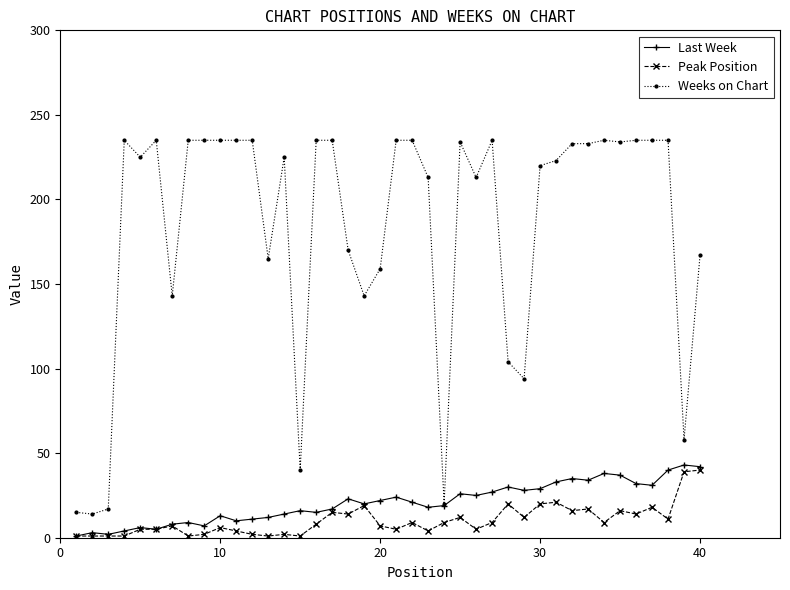

True or false: Weeks on Chart and Peak Position cross at least once.

False